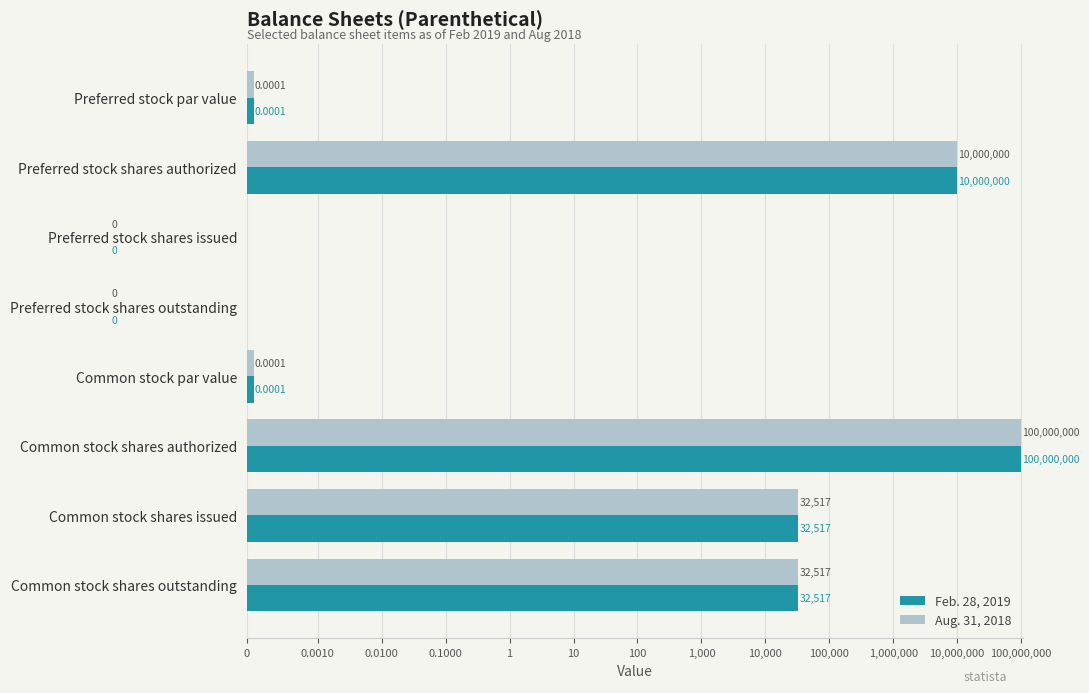

The Aug. 31, 2018 series shows 7466.7 at Common stock shares issued. True or false?

False